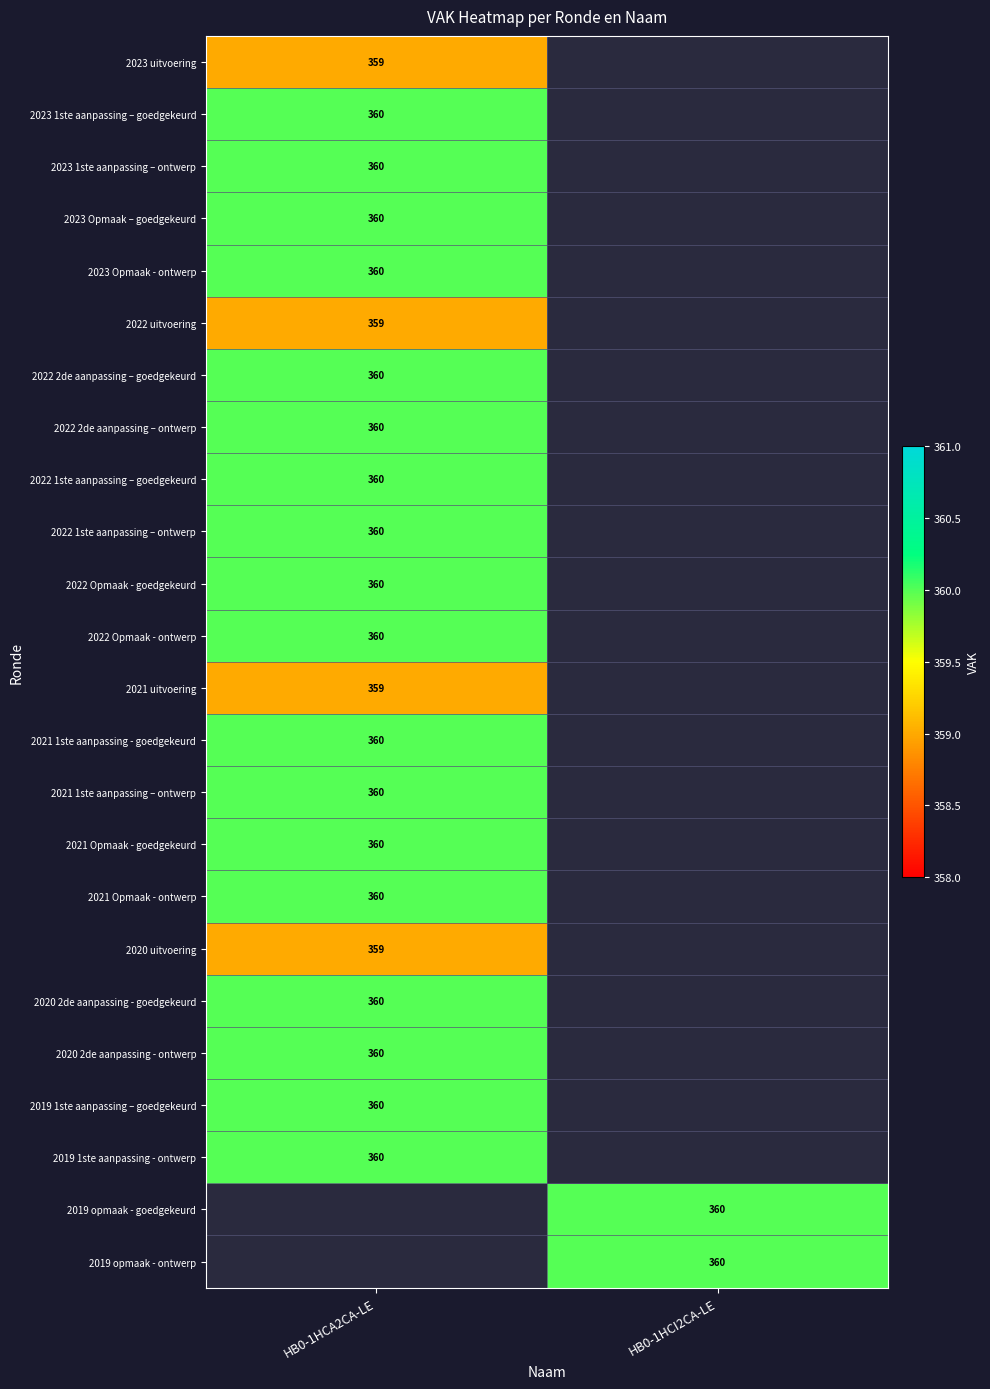

True or false: 2019 1ste aanpassing – goedgekeurd has a value of 360 at HB0-1HCA2CA-LE.

True